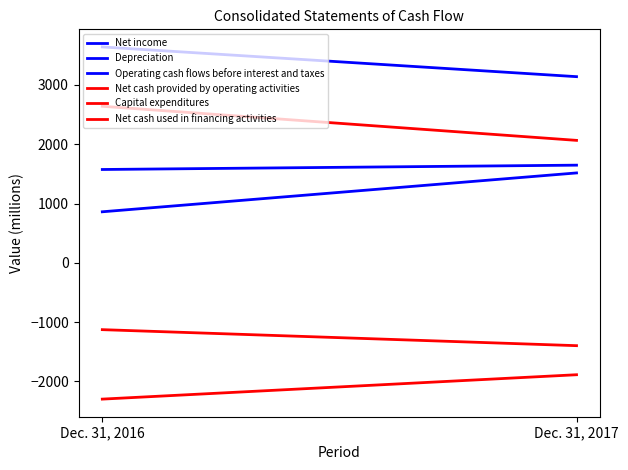

How many lines are shown in the chart?

6